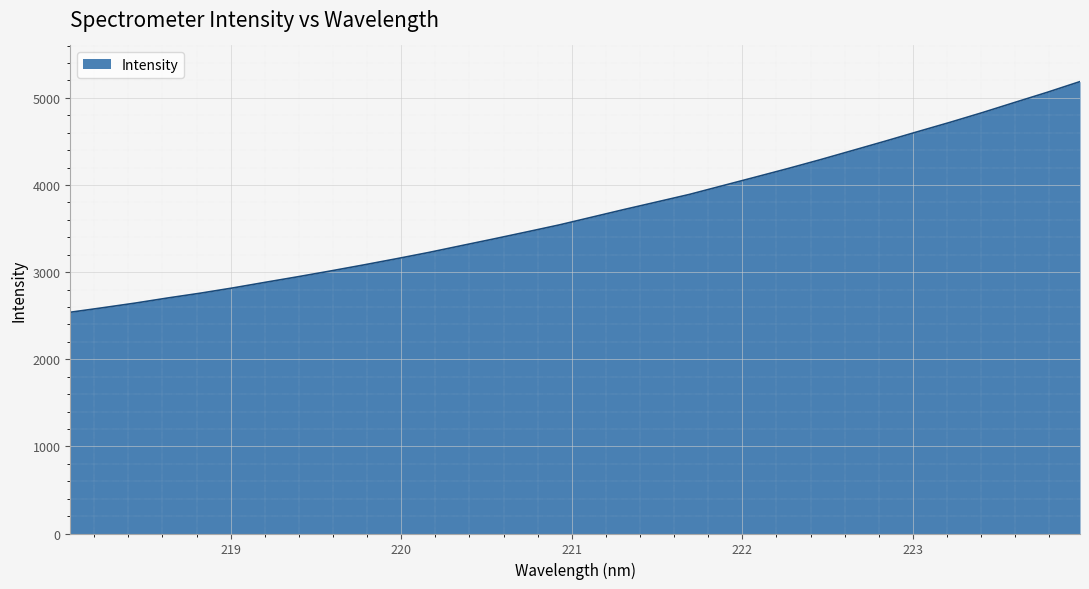

What is the difference between the maximum and minimum values?

2647.6